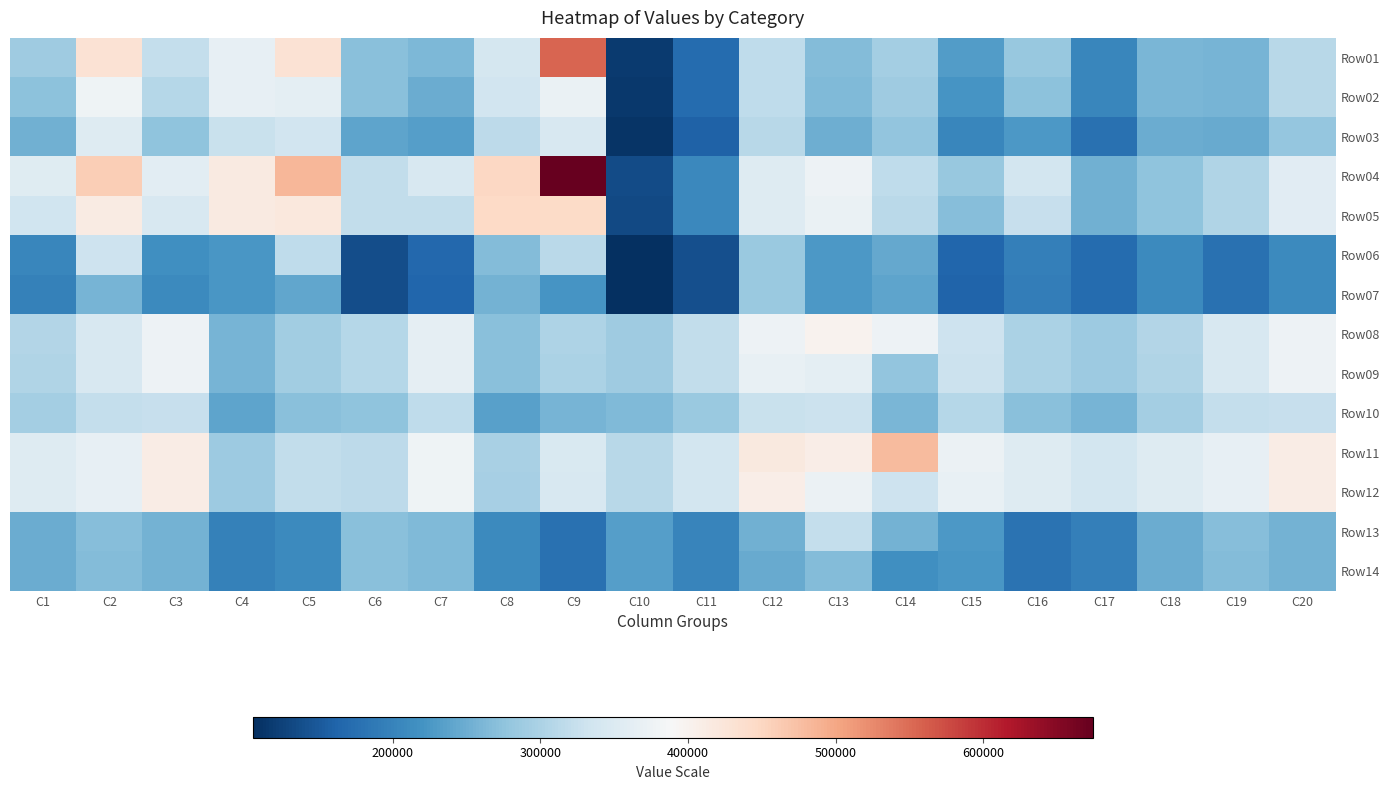

Between C15 and C18, which is larger?

C18